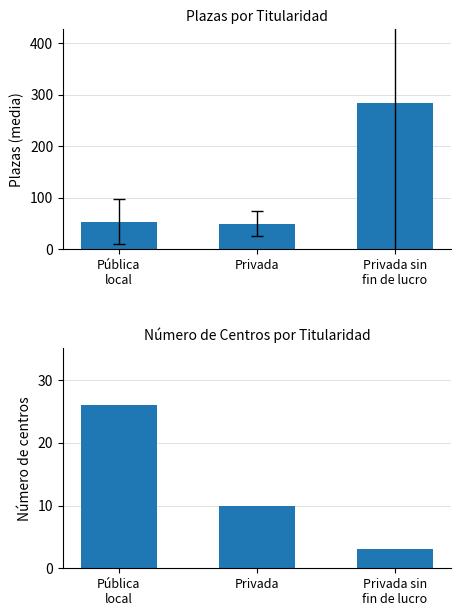

Which series changed the most between Pública
local and Privada?

Número de centros